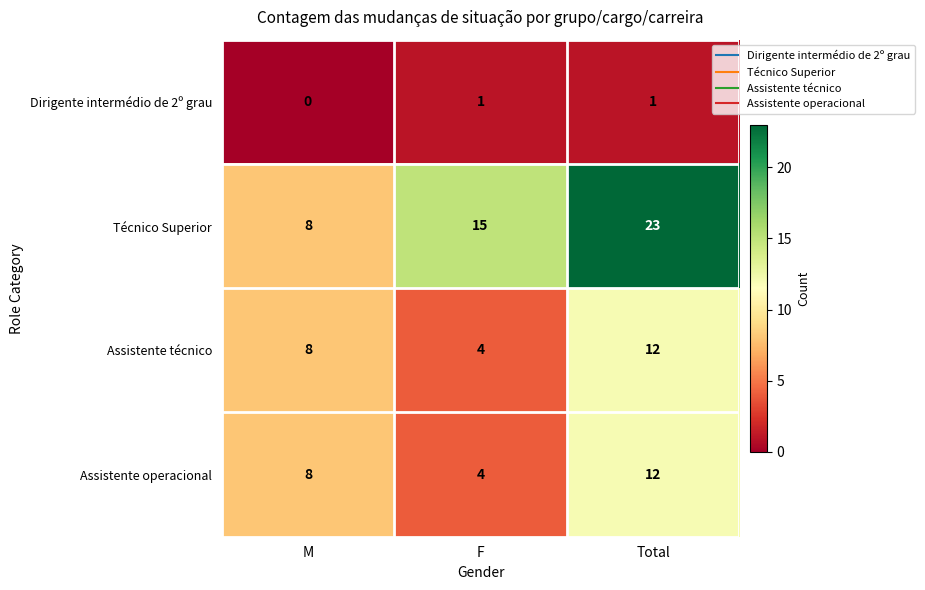

What is the difference between the highest and lowest values at Total?

22